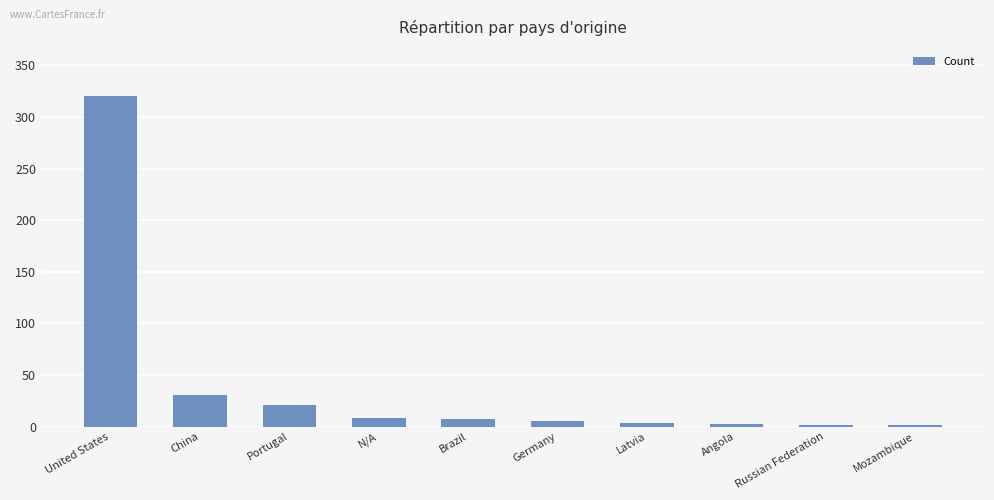

What position from the right is Germany?

5